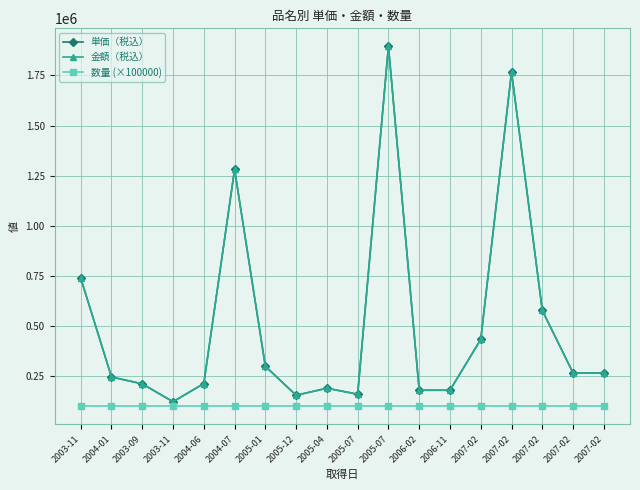

Which series has the largest range (max minus min)?

単価（税込）